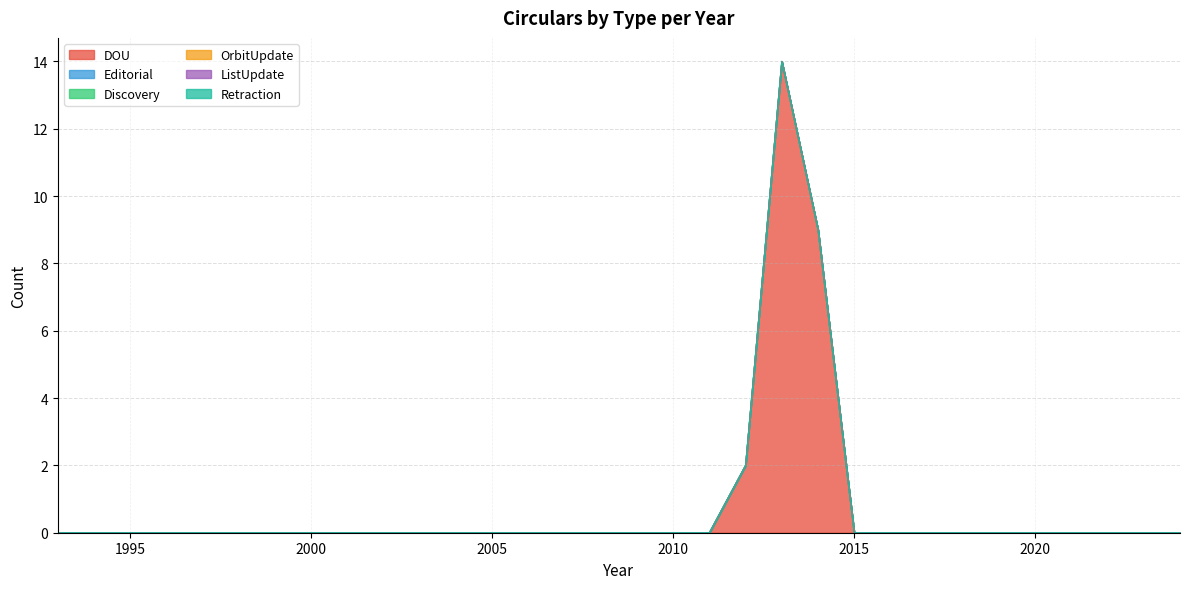

What is the greatest value displayed?

14